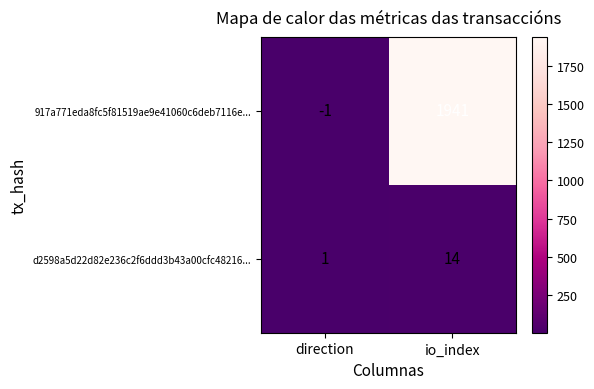

Which series has the widest spread of values?

917a771eda8fc5f81519ae9e41060c6deb7116e...